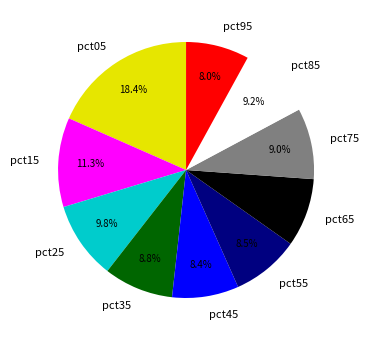

To the nearest percent, what percentage of the pie is pct45?

8%